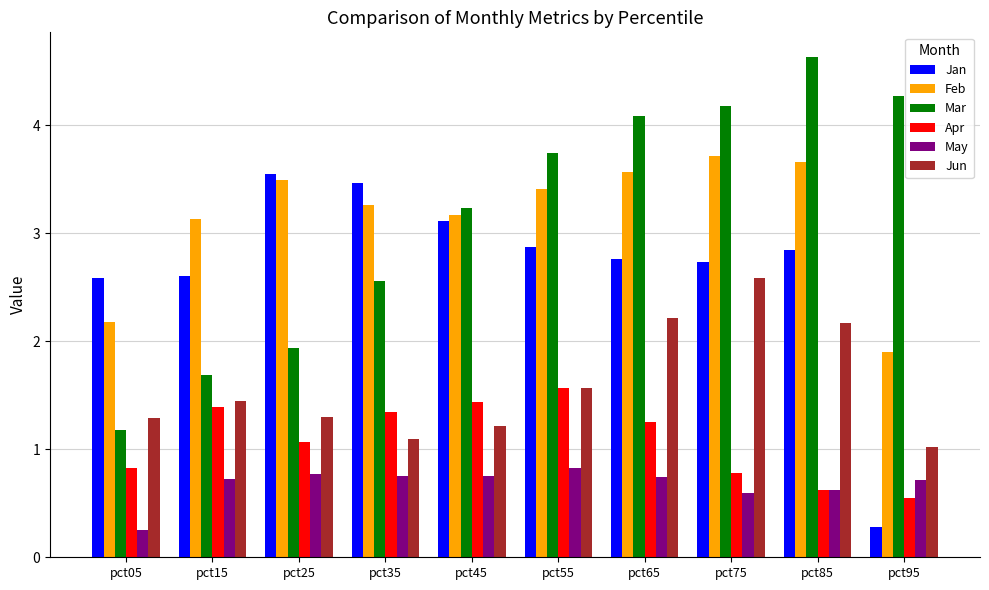

What is the spread (max minus min) of values at pct55?

2.9